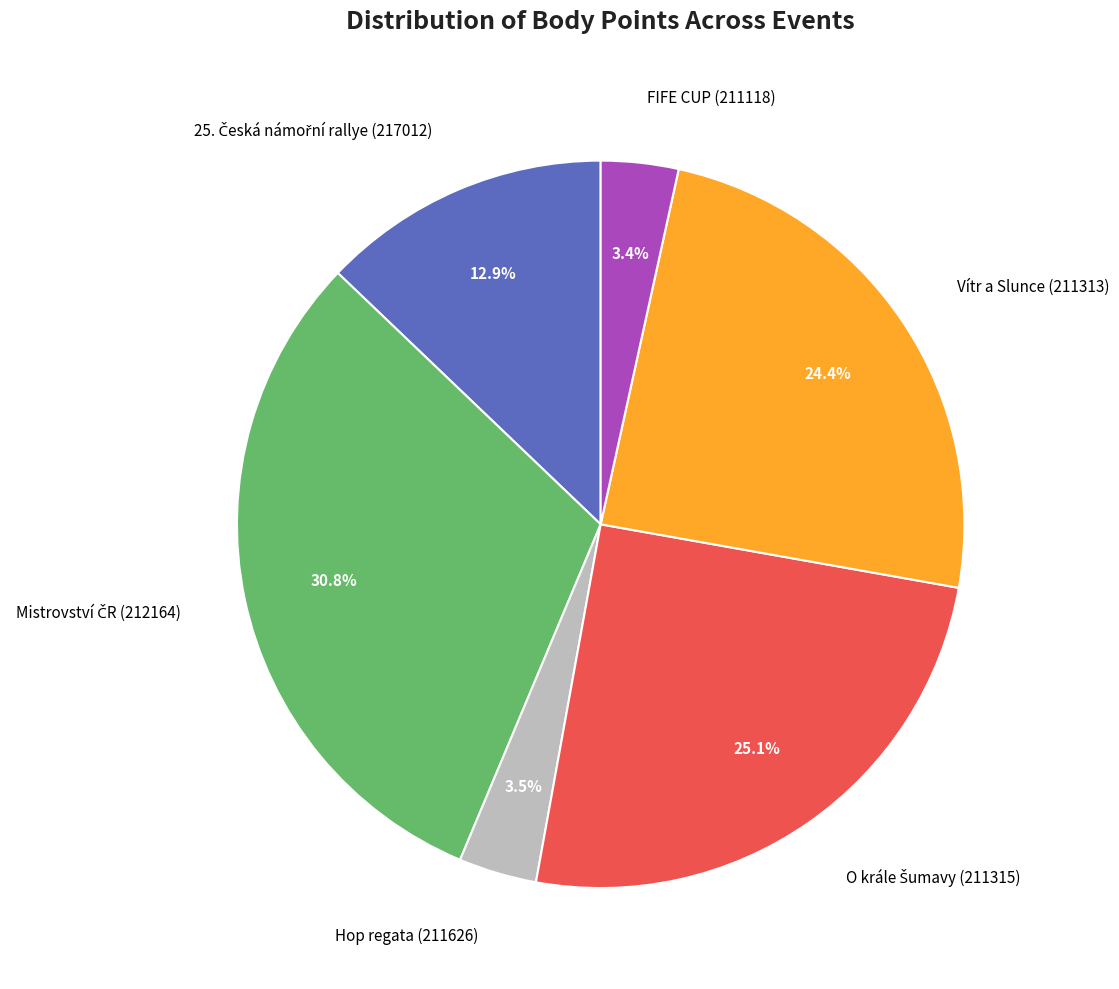

To the nearest percent, what is the average slice percentage?

17%